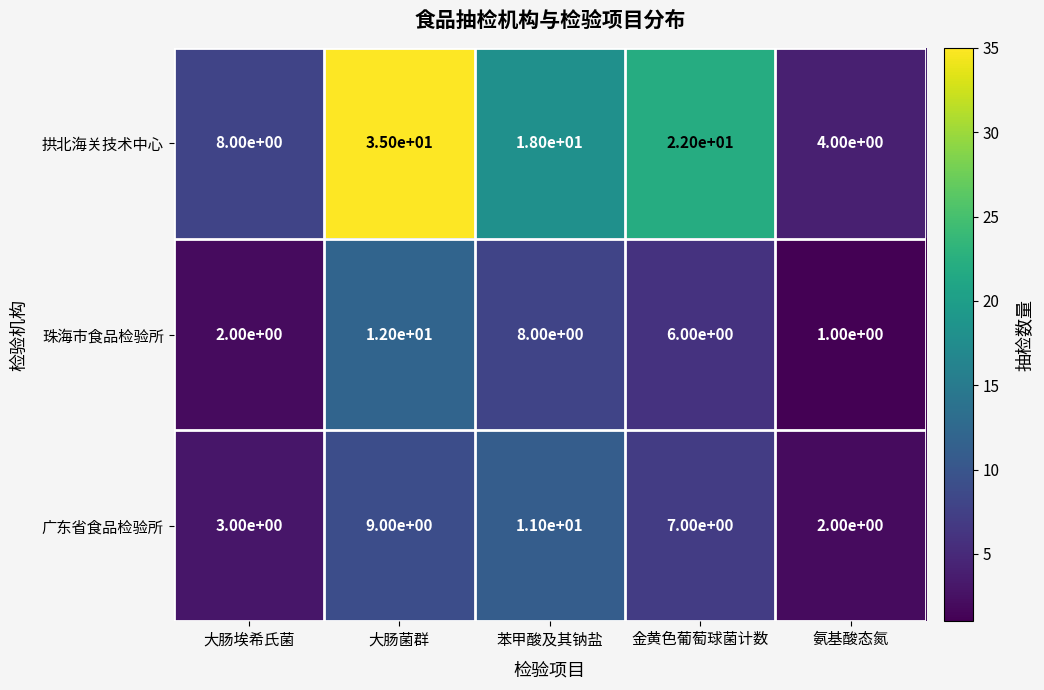

Rank the series by their maximum value, from lowest to highest.

广东省食品检验所, 珠海市食品检验所, 拱北海关技术中心